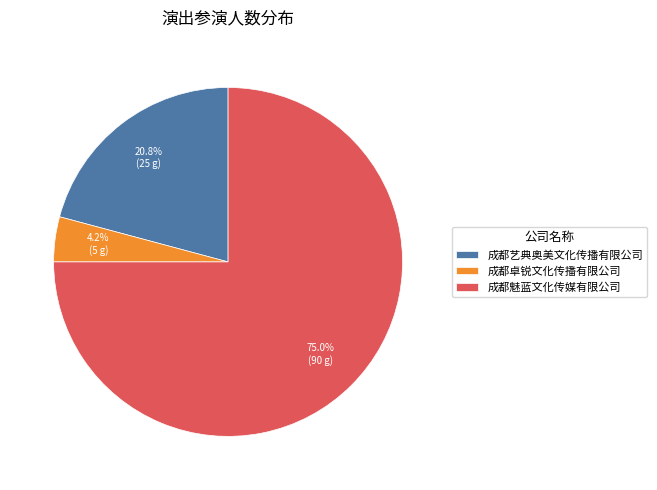

To the nearest percent, what percentage of the pie is 成都卓锐文化传播有限公司?

4%